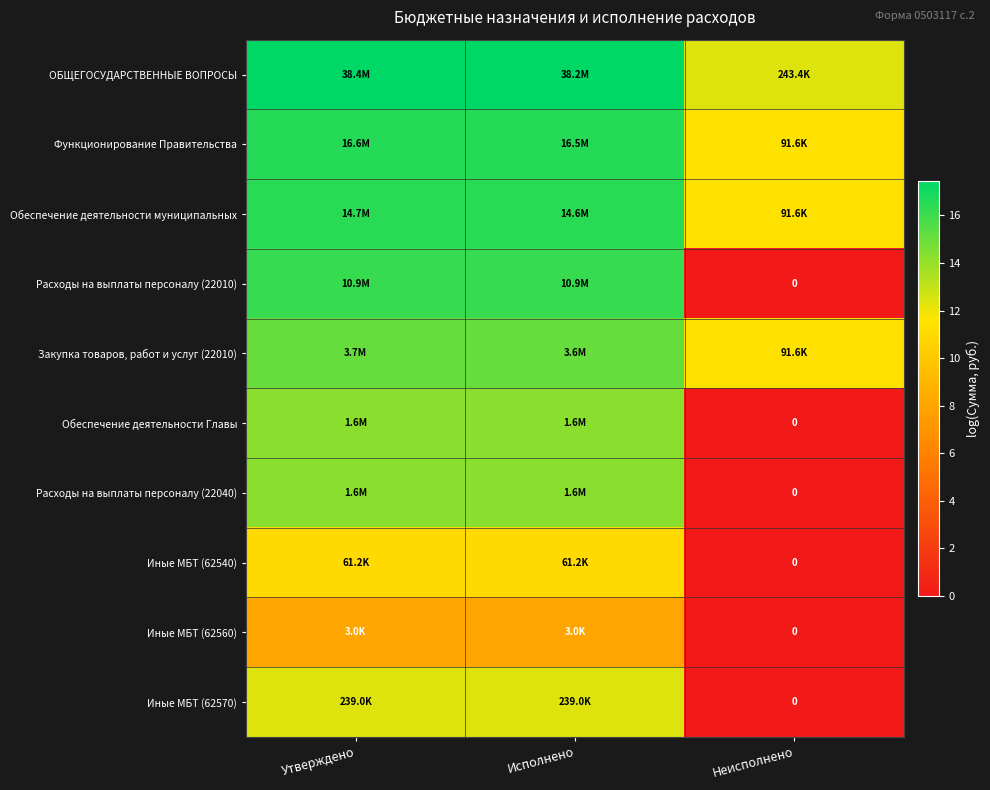

Which series has the largest total across all categories?

ОБЩЕГОСУДАРСТВЕННЫЕ ВОПРОСЫ